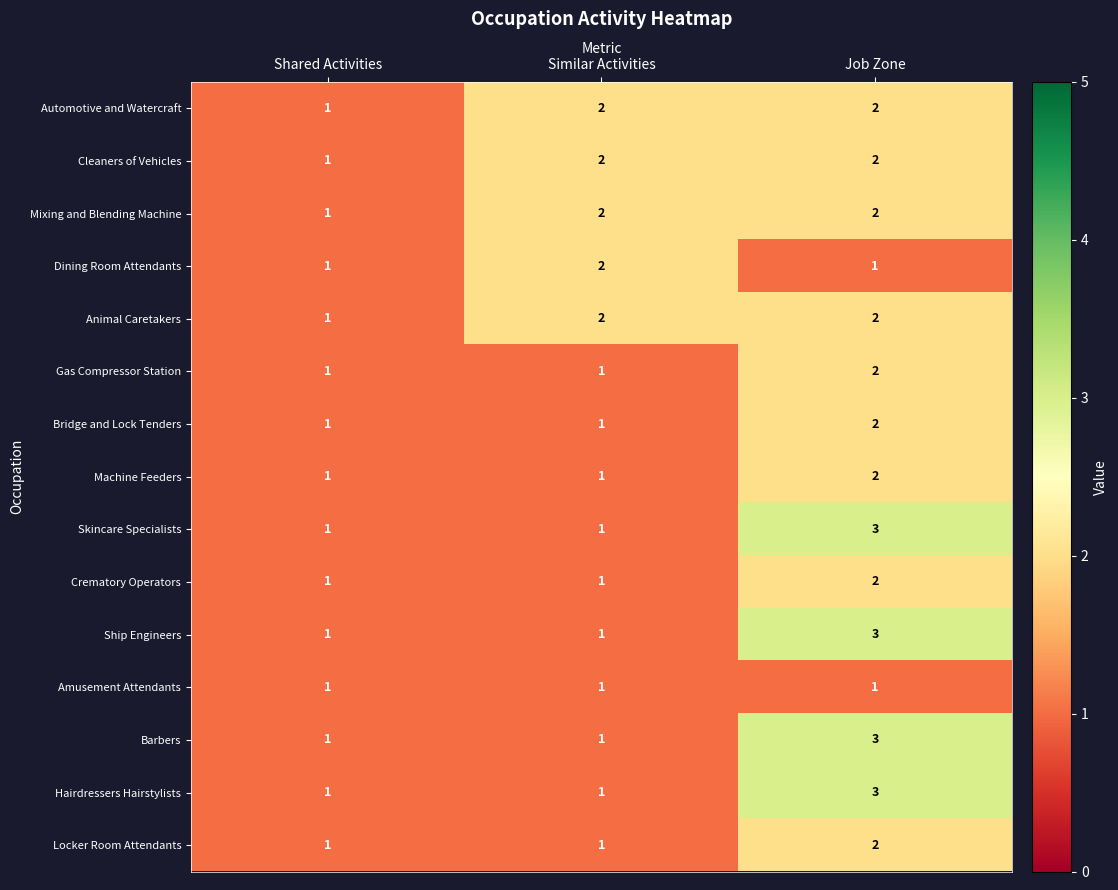

What is the highest value of the Skincare Specialists series?

3